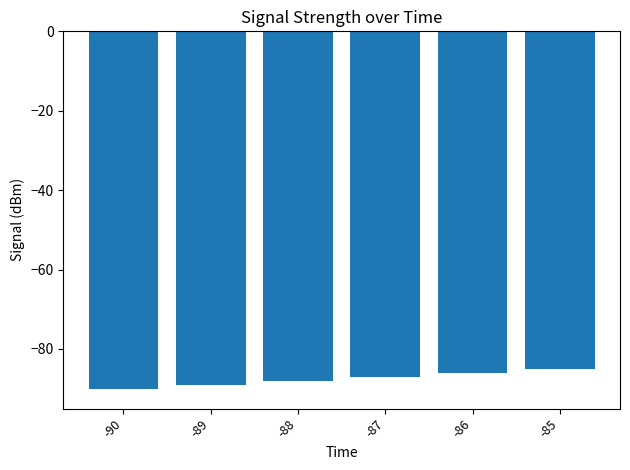

What is the sum of the values at -86 and -87?

-173